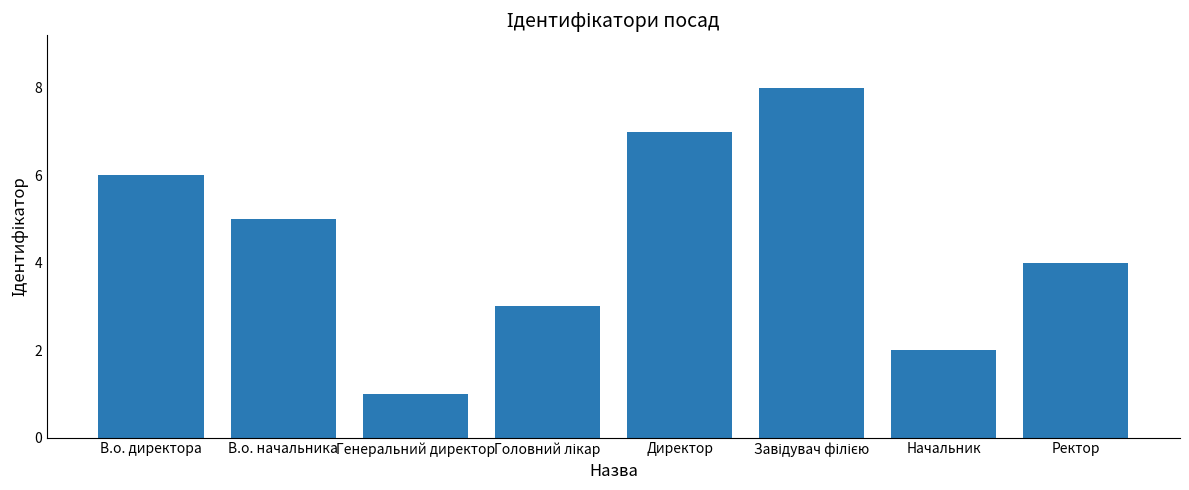

How many values are between 3 and 7?

5